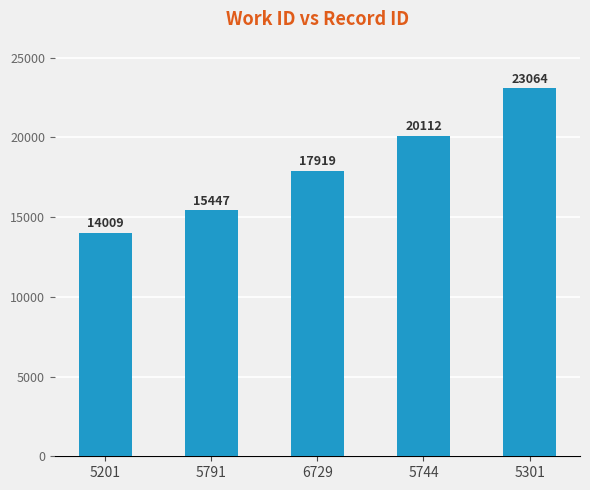

What is the ratio of the value at 5791 to the value at 5201?

1.1